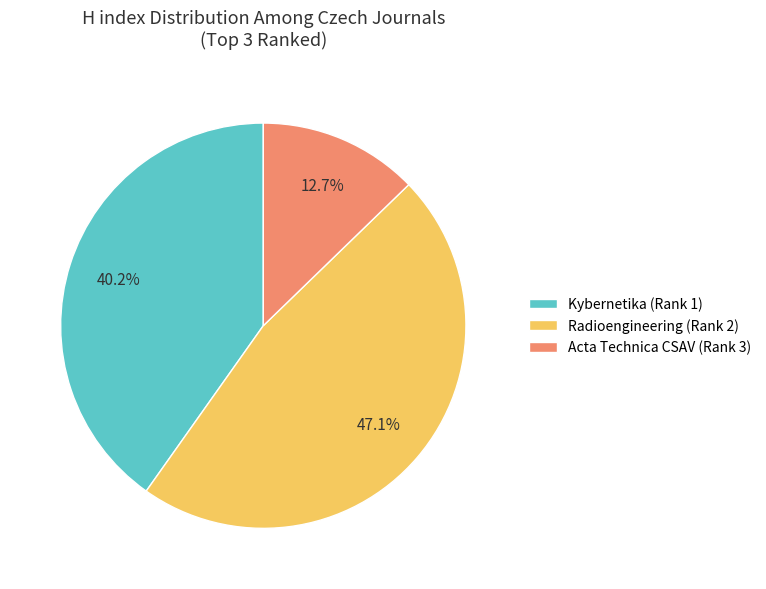

What percentage is the Kybernetika (Rank 1) slice, to the nearest percent?

40%